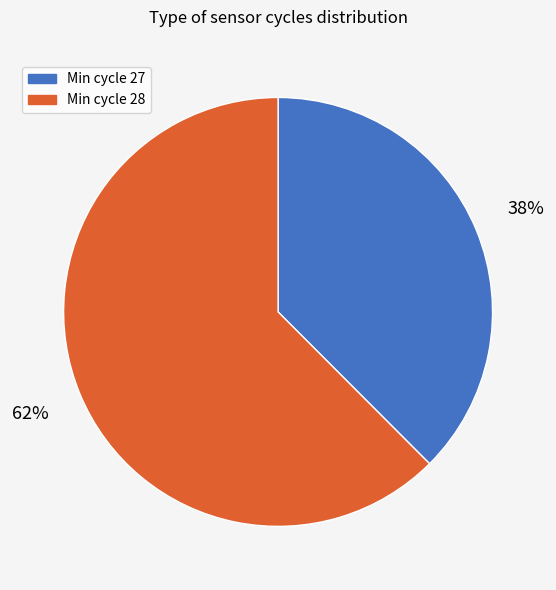

Is there any slice that represents more than half of the pie?

Yes